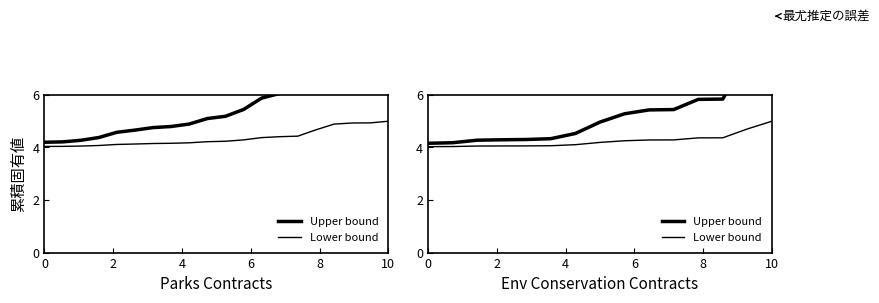

What is the minimum value shown in the chart?

4.0